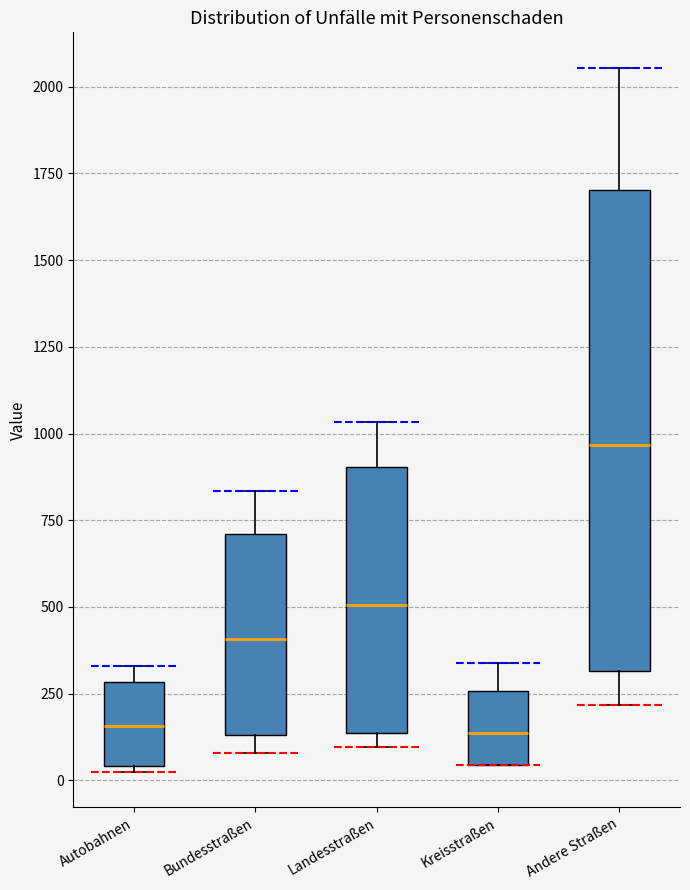

Where is the lower edge of the box for Landesstraßen on the y-axis? The values are not printed on the chart, so give them approximately, as read against the axis.

150